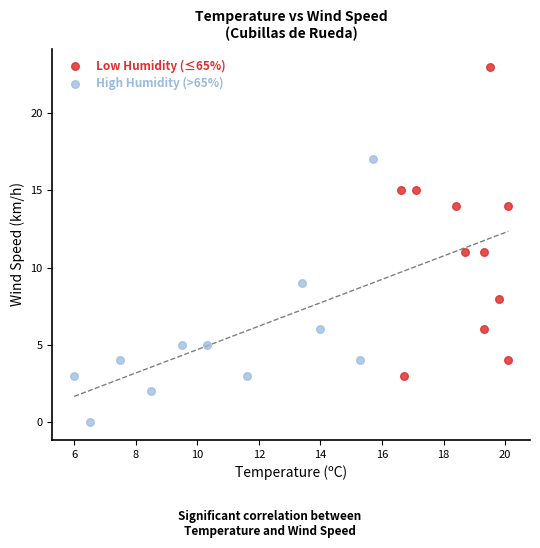

Which series reaches the minimum Y coordinate?

High Humidity (>65%)